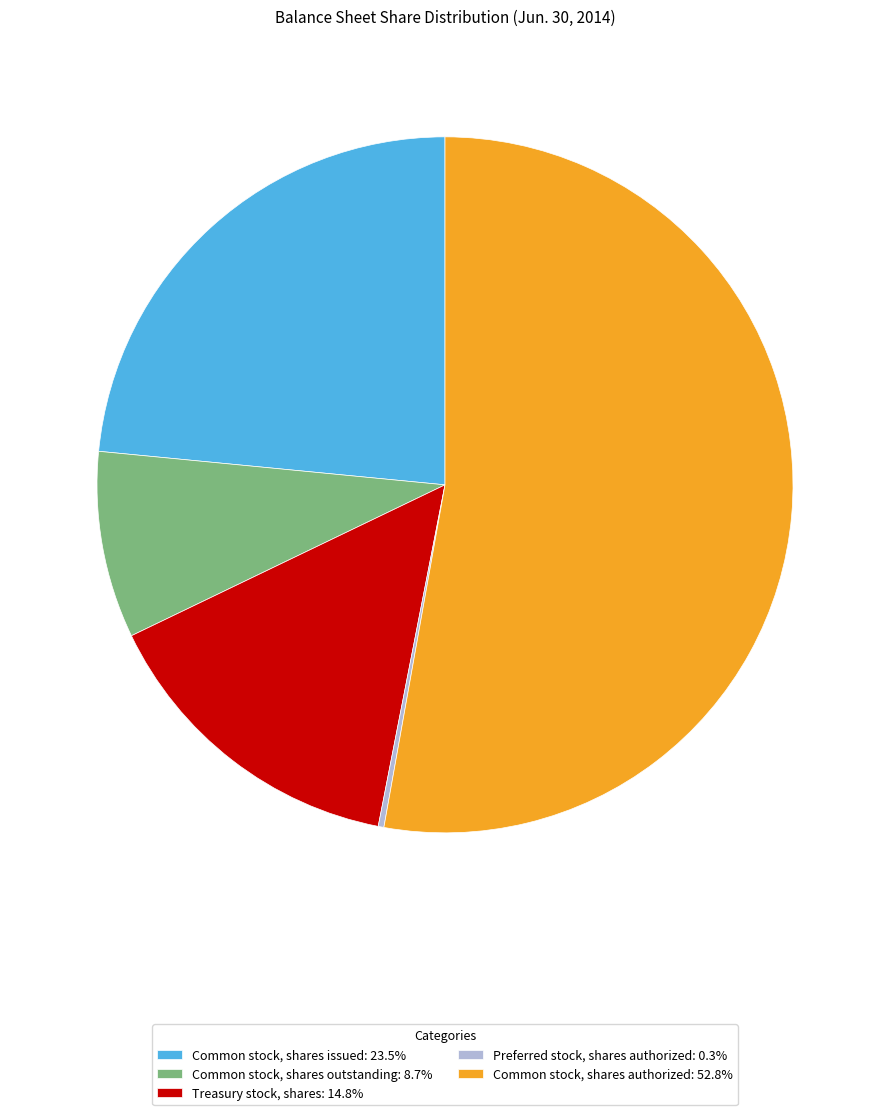

Is the sum of Common stock, shares outstanding: 8.7% and Common stock, shares issued: 23.5% greater than half?

No